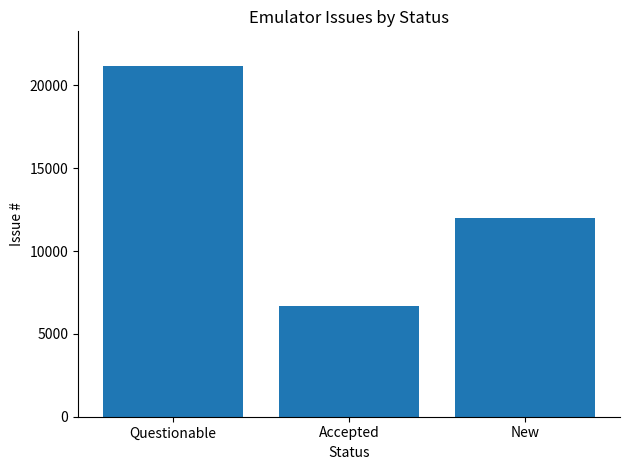

How many categories are shown in the chart?

3